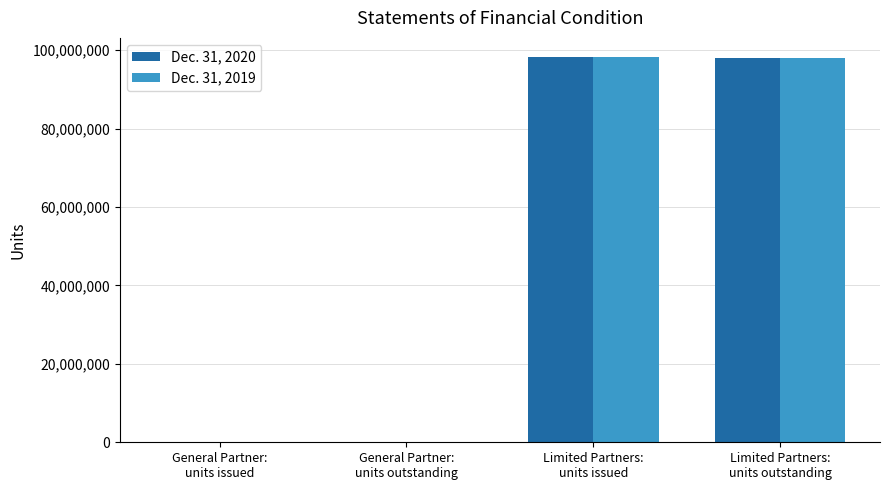

Where is Dec. 31, 2020 nearest to the value 49161471?

Limited Partners:
units outstanding